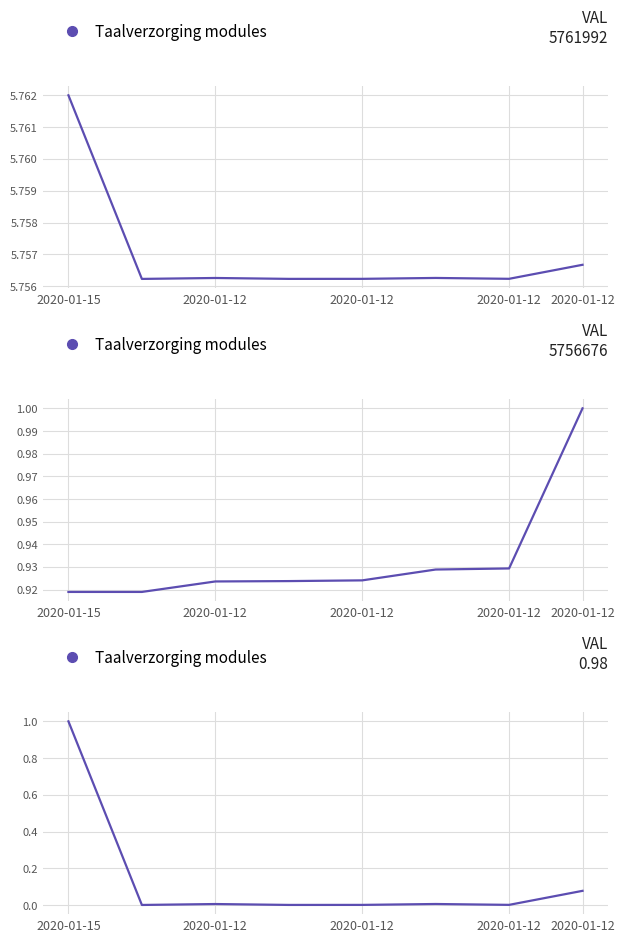

What is the sum of all values?

1.1